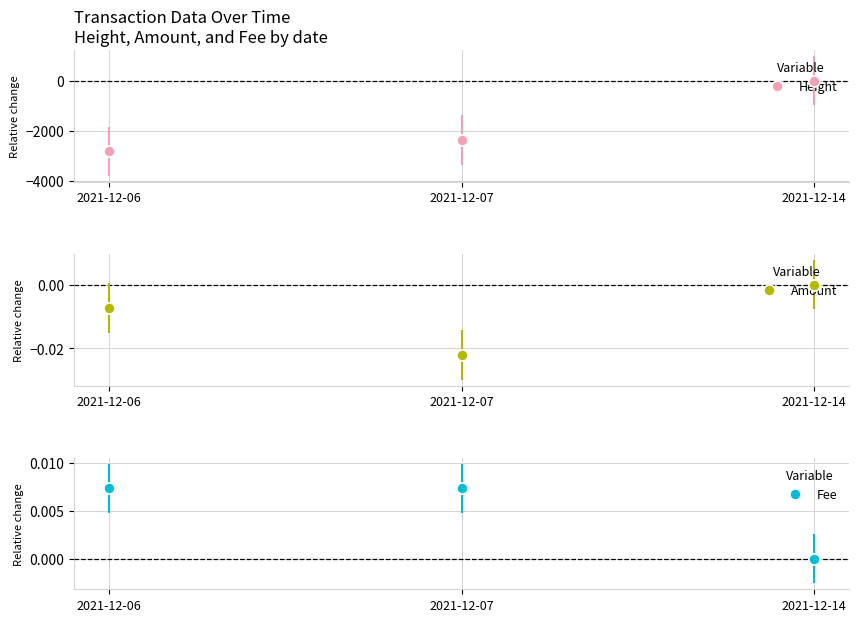

Which series changed the most between 2021-12-07 and 2021-12-14?

Height